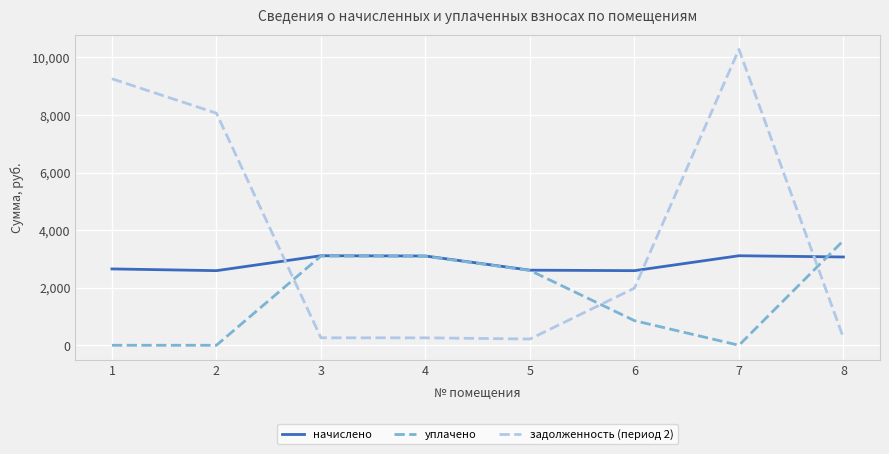

How many values in the задолженность (период 2) series are below 1984?

4